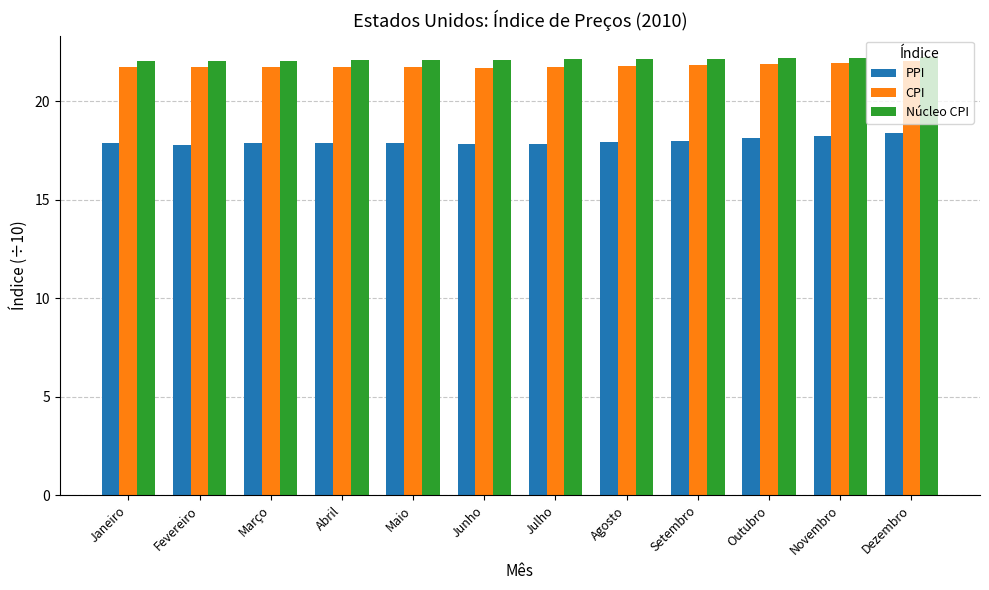

True or false: Núcleo CPI has a value of 22.1 at Março.

True